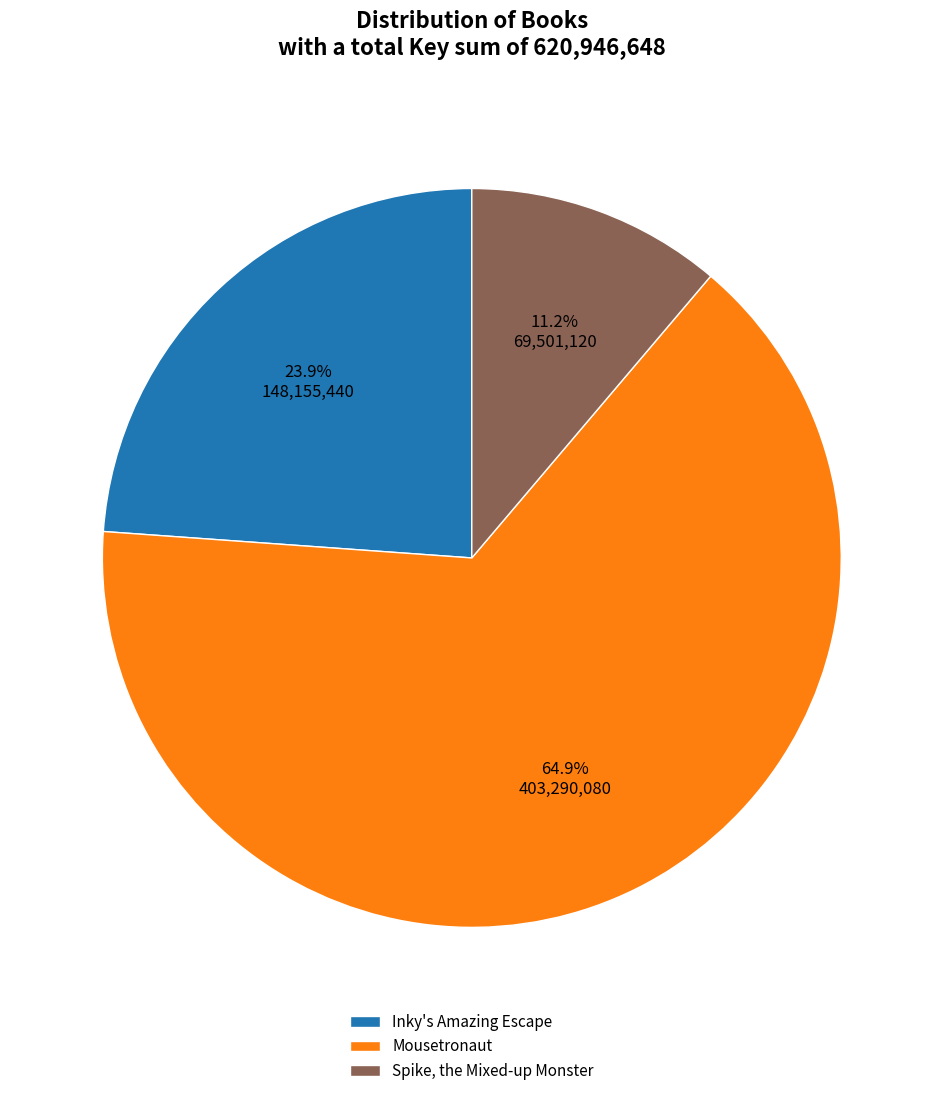

Which category accounts for the majority?

Mousetronaut